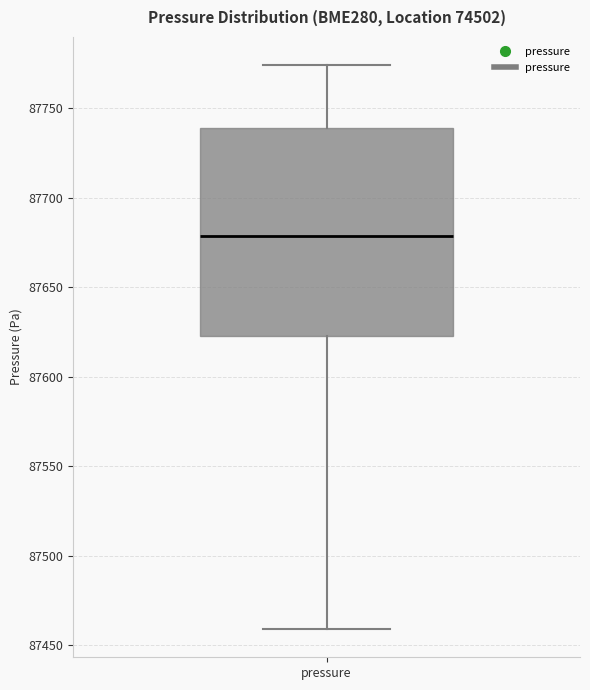

Where does the lower whisker of the box for pressure end on the y-axis? The values are not printed on the chart, so give them approximately, as read against the axis.

87460